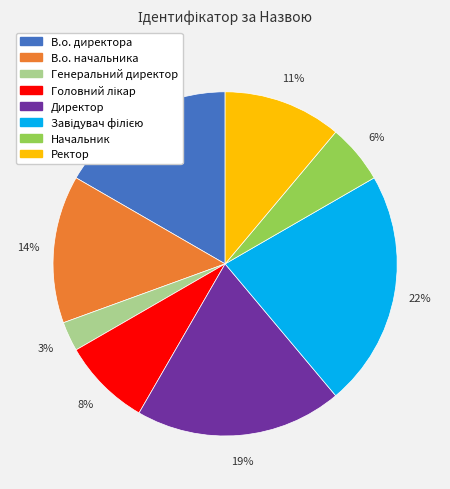

What percentage is the Генеральний директор slice, to the nearest percent?

3%